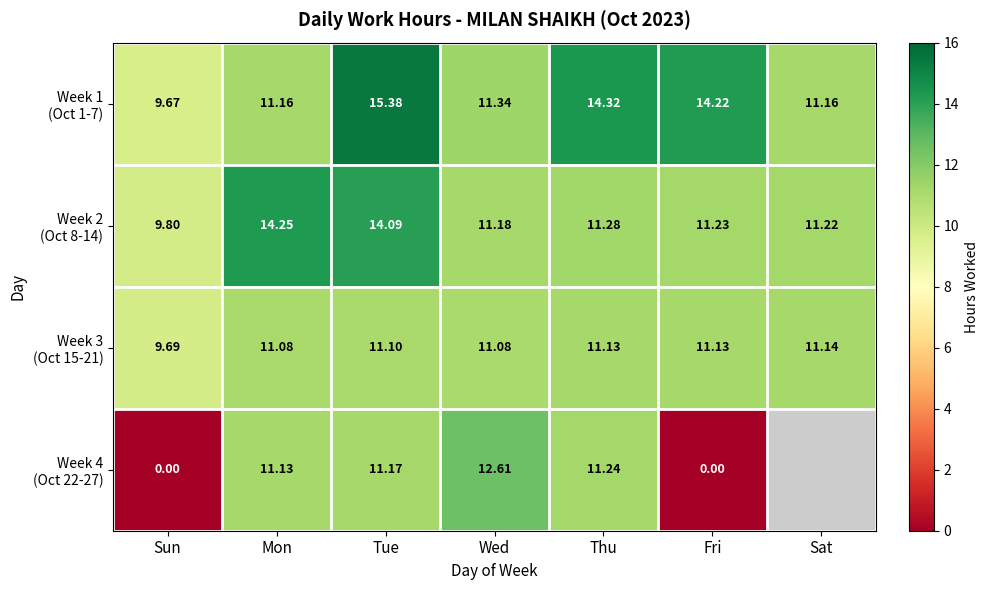

At which label does Week 4 (Oct 22-27) reach its minimum?

Sun